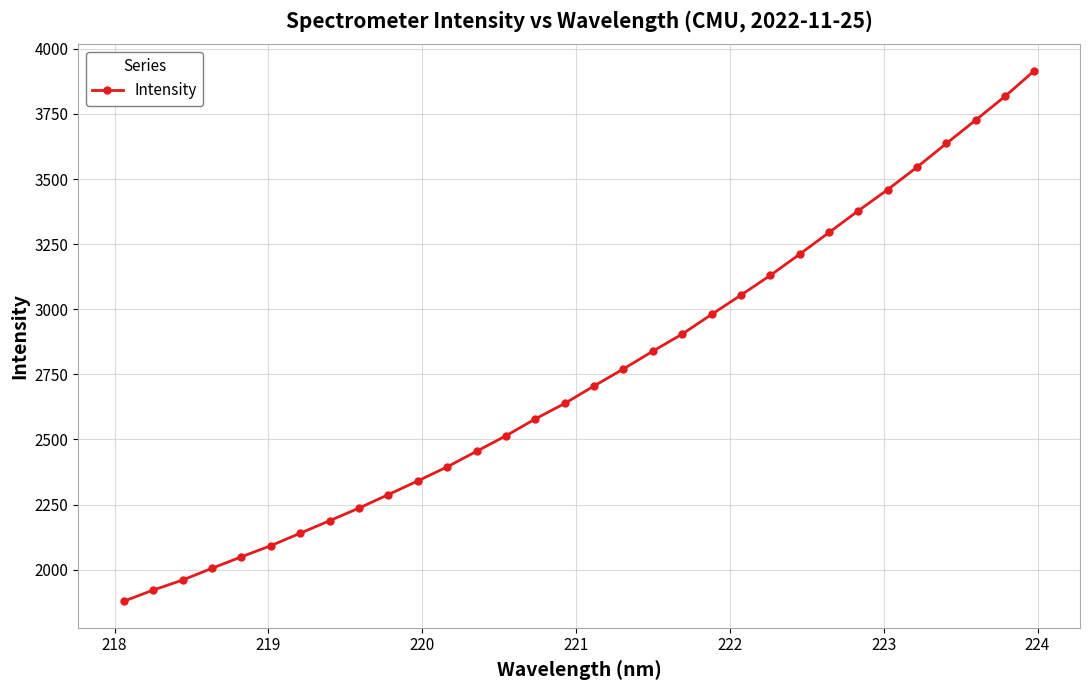

What is the smallest value displayed?

1879.0